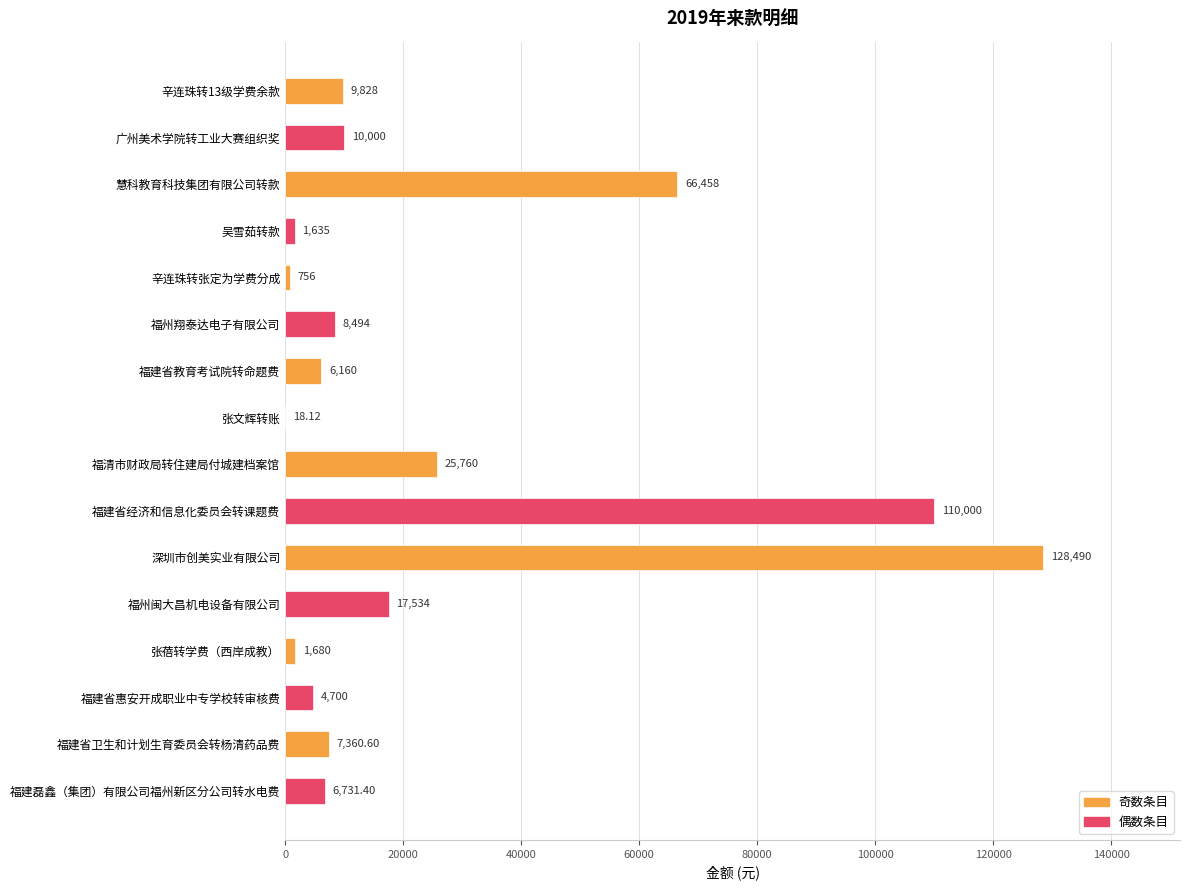

What is the average value?

25350.3